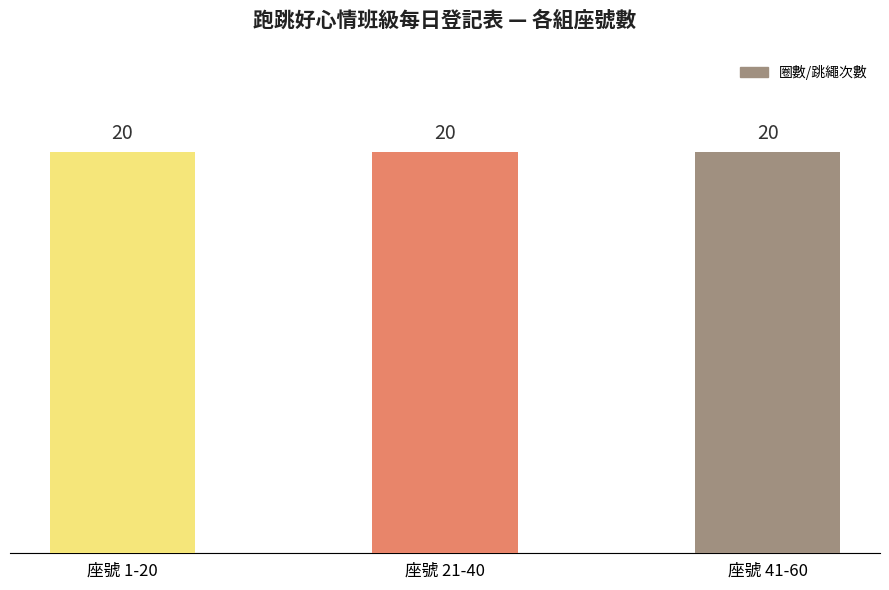

Which has a higher value, 8 or 14?

14